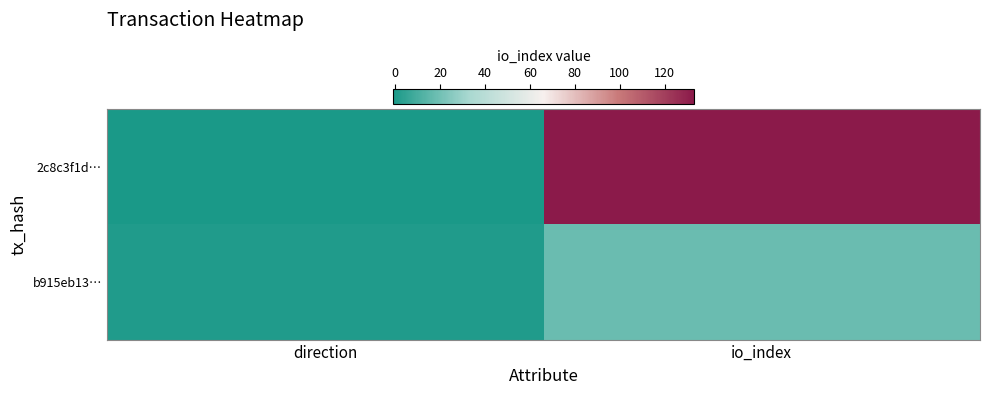

List the series in order of their peak value, lowest first.

b915eb13…, 2c8c3f1d…